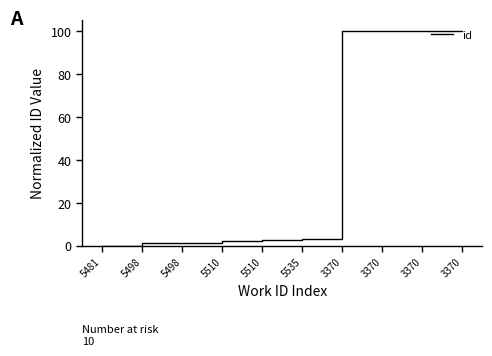

How many lines are shown in the chart?

1